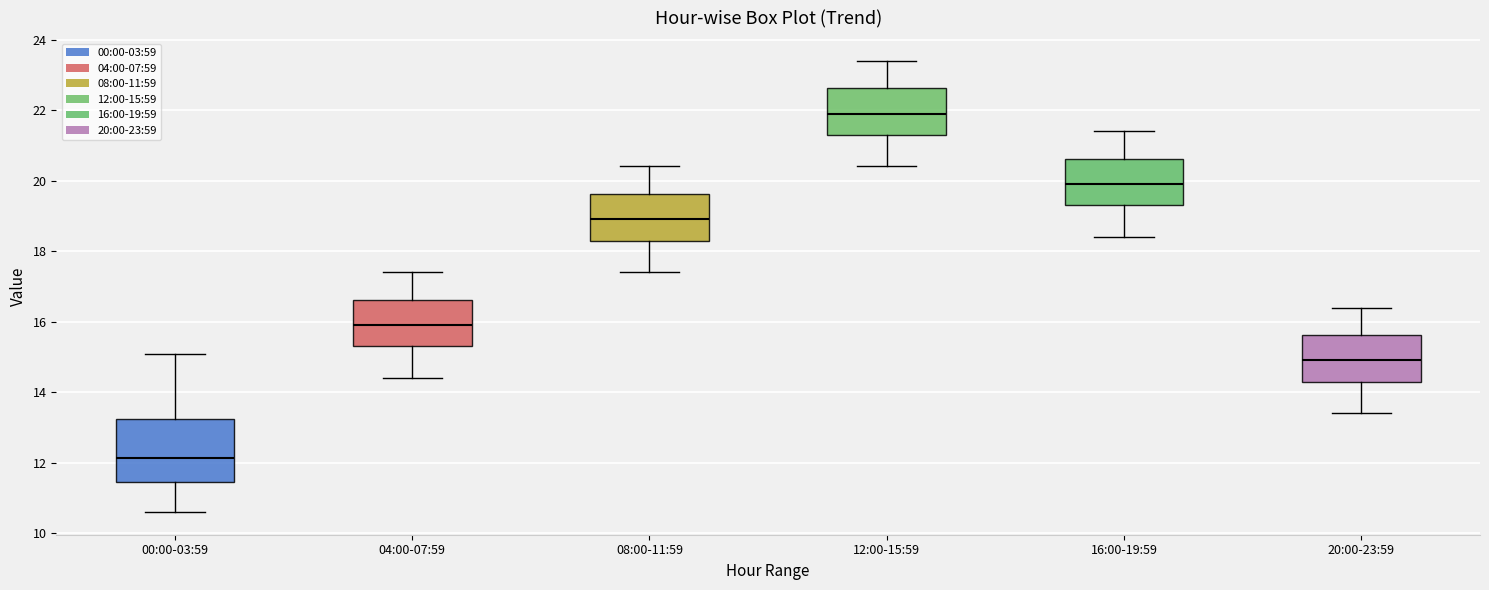

Reading left to right, transcribe this box plot: for each box, give where its median line is, the range the box spans, and where its two whiskers end, as read against the y-axis. The values are not printed on the chart, so give them approximately, as read against the axis.

00:00-03:59: median 12.2, box 11.4 to 13.2, whiskers 10.6 to 15.0
04:00-07:59: median 16.0, box 15.4 to 16.6, whiskers 14.4 to 17.4
08:00-11:59: median 19.0, box 18.4 to 19.6, whiskers 17.4 to 20.4
12:00-15:59: median 22.0, box 21.4 to 22.6, whiskers 20.4 to 23.4
16:00-19:59: median 20.0, box 19.4 to 20.6, whiskers 18.4 to 21.4
20:00-23:59: median 15.0, box 14.4 to 15.6, whiskers 13.4 to 16.4